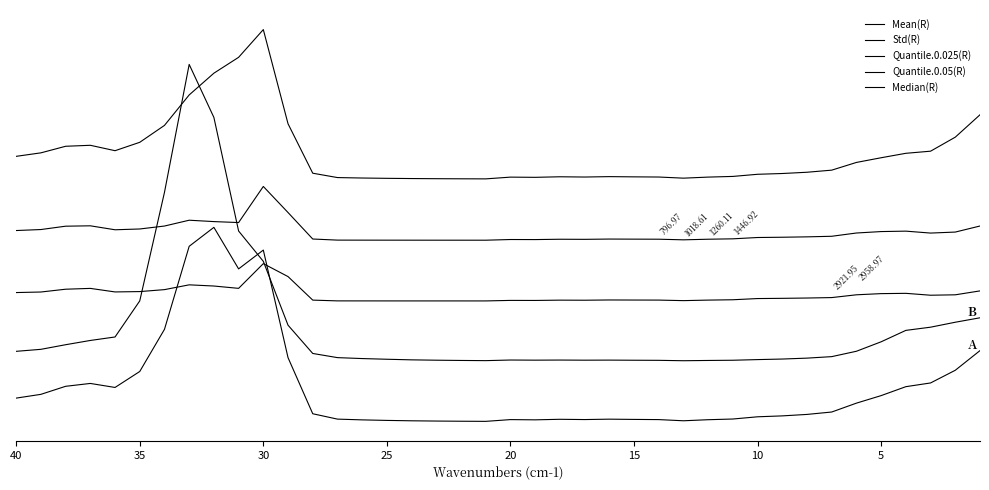

Does the chart display data point markers on the line(s)?

No